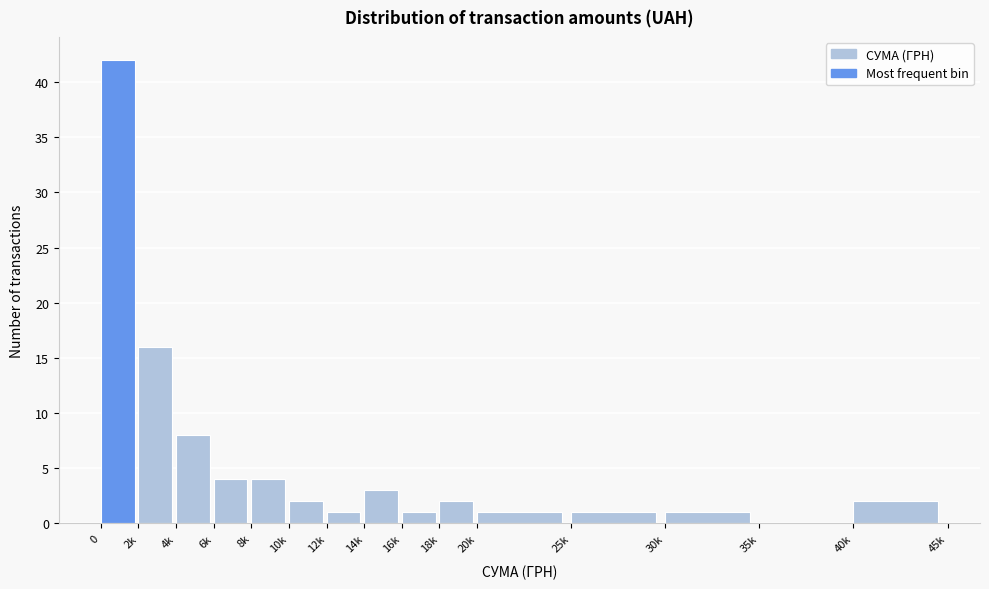

Reading left to right, list all the values displayed in this chart.

0=42	2k=16	4k=8	6k=4	8k=4	10k=2	12k=1	14k=3	16k=1	18k=2	20k=1	25k=1	30k=1	35k=0	40k=2